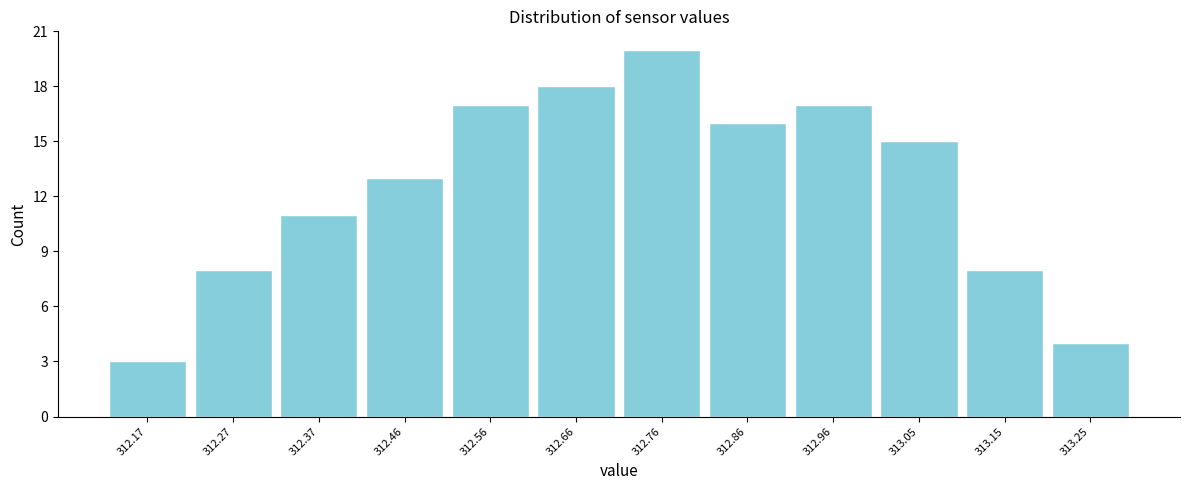

Over which range of the x-axis is the bar tallest?

312.71 to 312.81